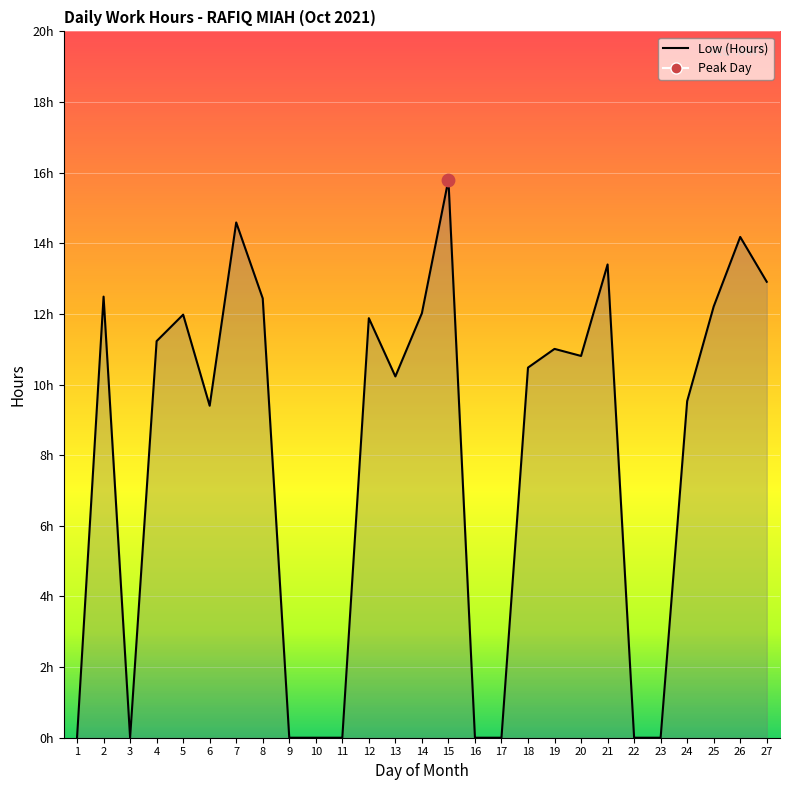

What is the ratio of the value at 27 to the value at 2?

1.0